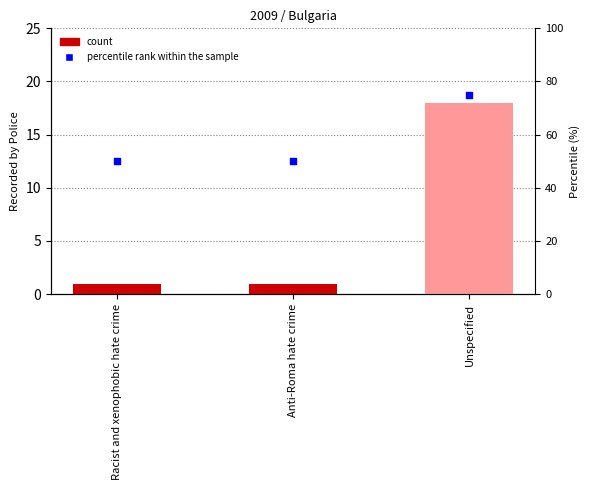

At how many categories does at least one series exceed 73?

1